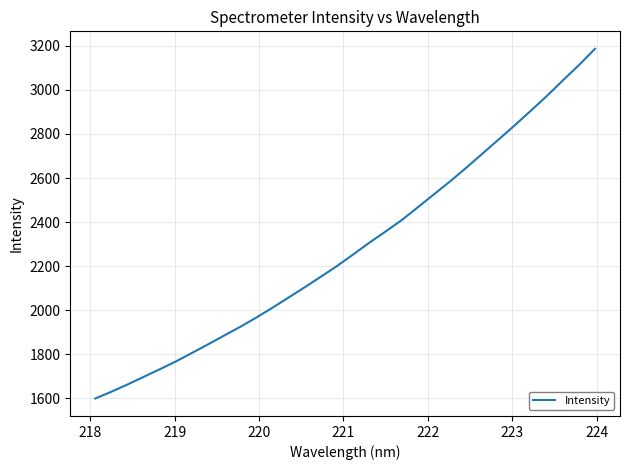

What is the difference between the maximum and minimum values?

1586.4